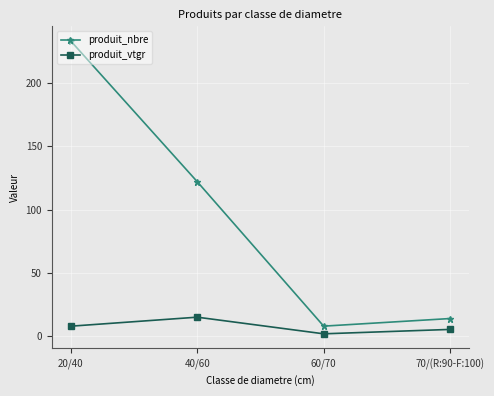

What position from the right is 60/70?

2